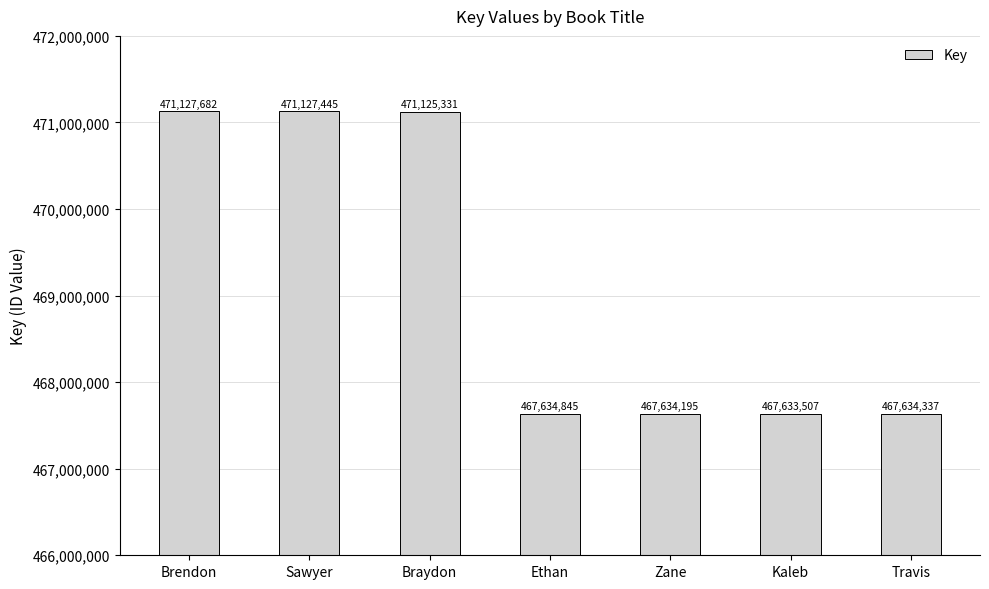

What is the sum of all values?

3283917342